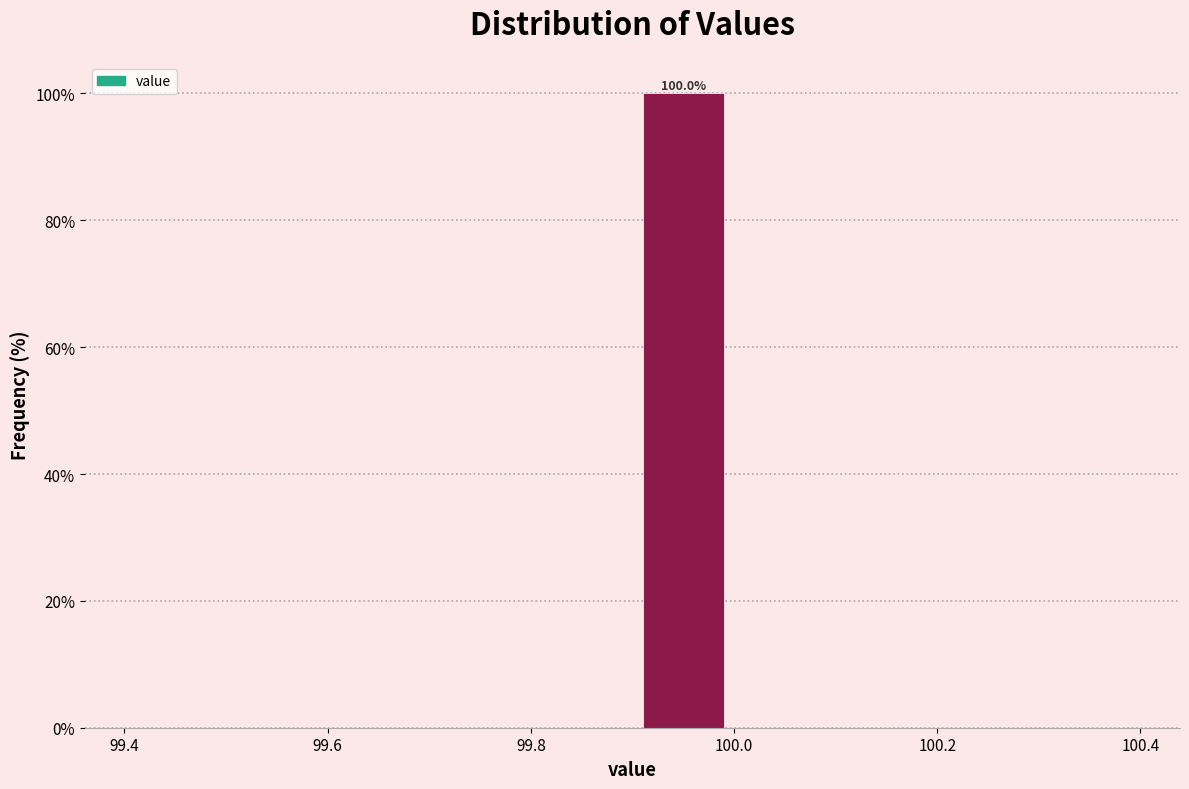

Which range on the x-axis has the tallest bar?

99.9 to 100.0